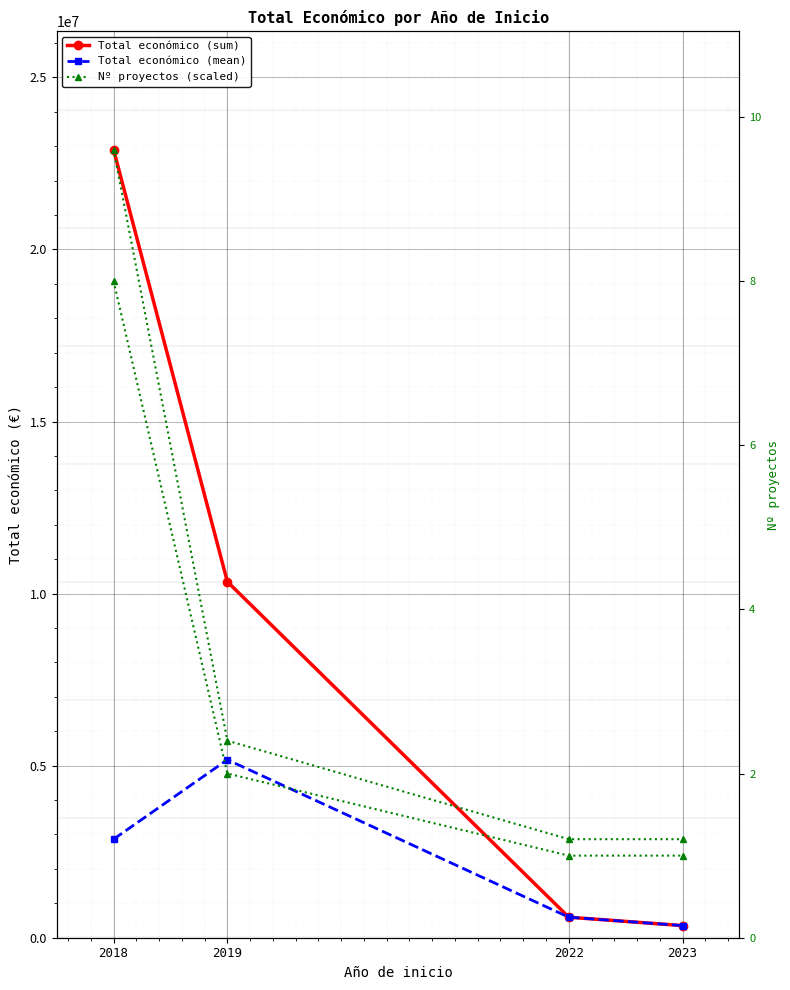

What is the sum of the Total económico (sum) values at 2023 and 2018?

23254210.0